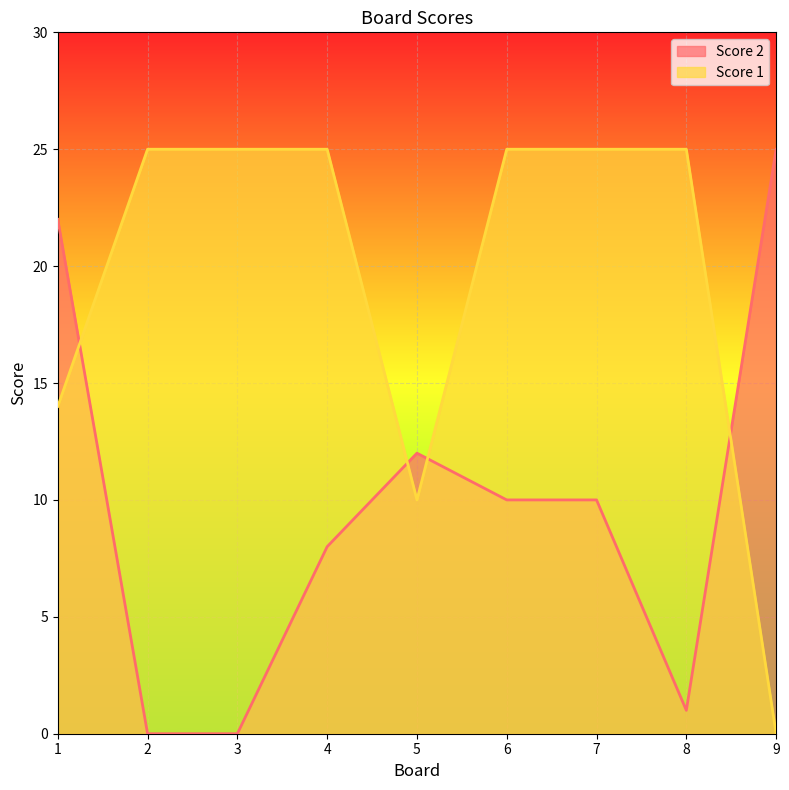

At which category does the chart reach its minimum across all series?

2